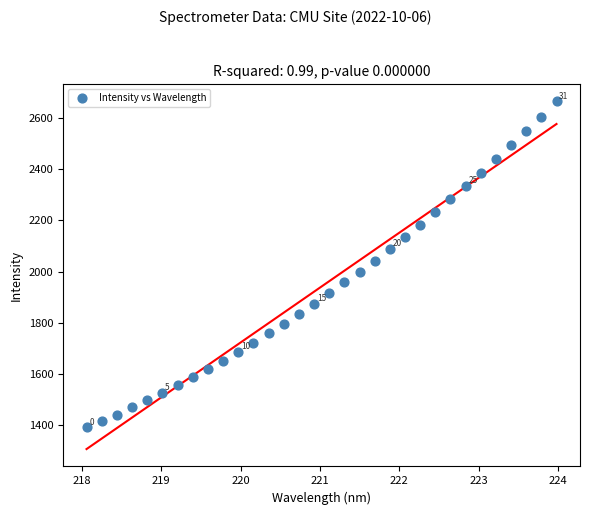

What is the range of X values (max minus min)?

5.9